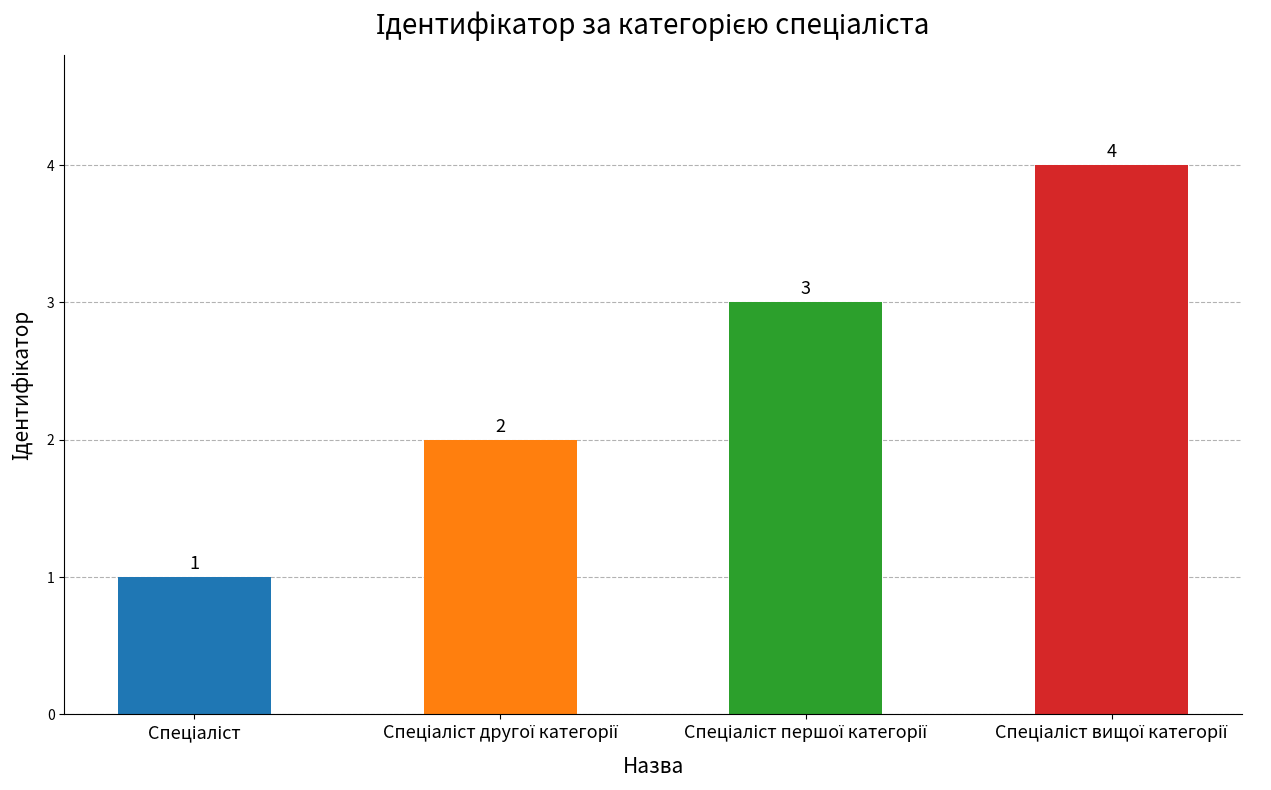

How many values are between 2 and 4?

3